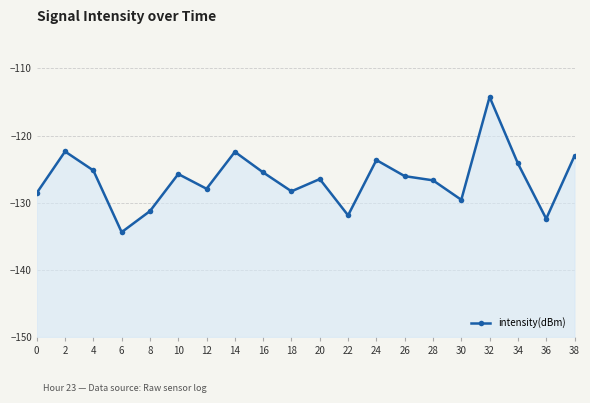

Reading left to right, list all the values displayed in this chart.

-128.6	-122.4	-125.2	-134.4	-131.3	-125.7	-127.9	-122.4	-125.5	-128.3	-126.5	-131.9	-123.6	-126.0	-126.7	-129.6	-114.2	-124.1	-132.4	-123.0